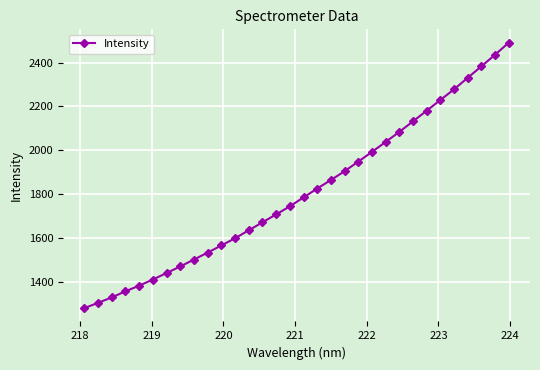

What is the value of the 17th point from the left?

1784.4